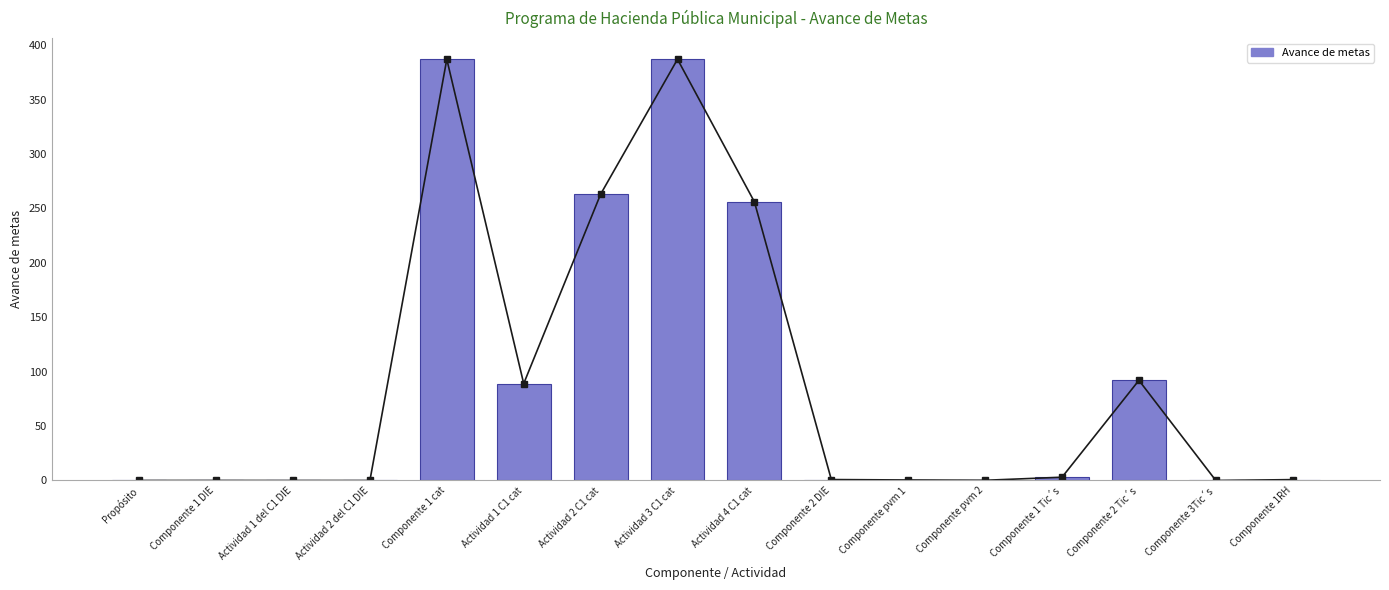

Is it true that the value at Propósito is 0.0?

True